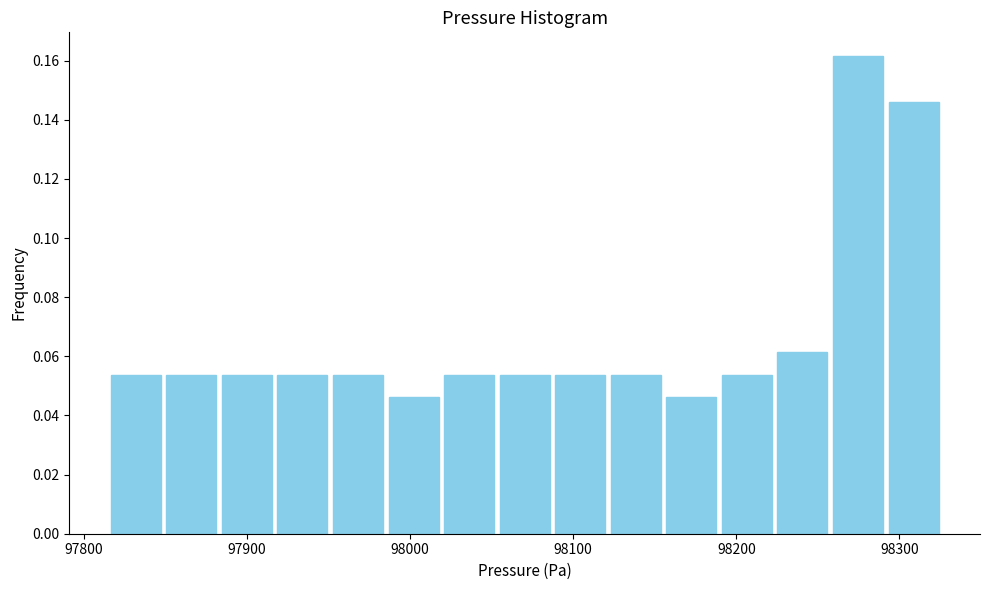

Read against the x-axis, roughly where is the centre of the tallest bar?

98270